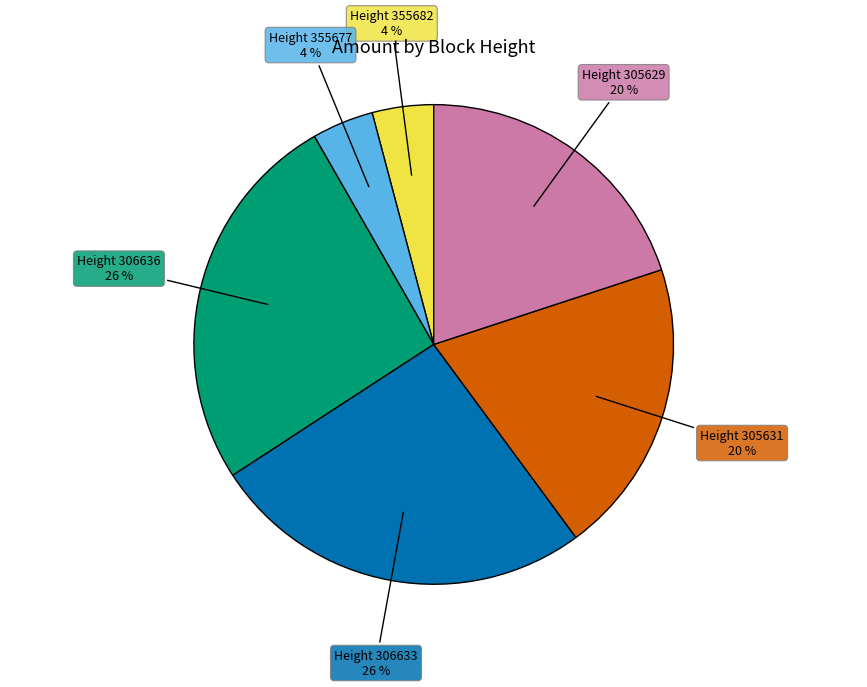

Is there a majority slice in this chart?

No